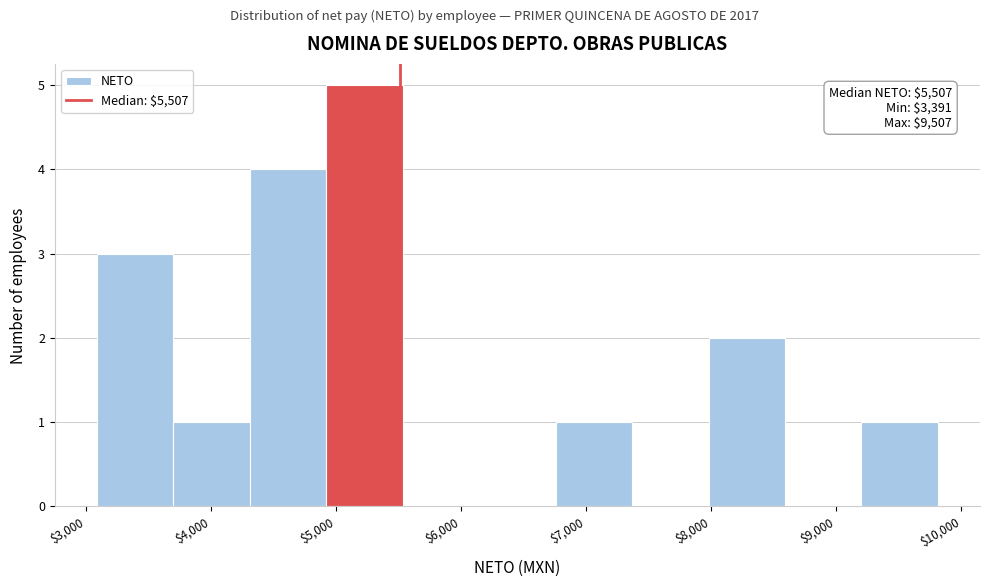

Which range on the x-axis has the tallest bar?

4900 to 5500